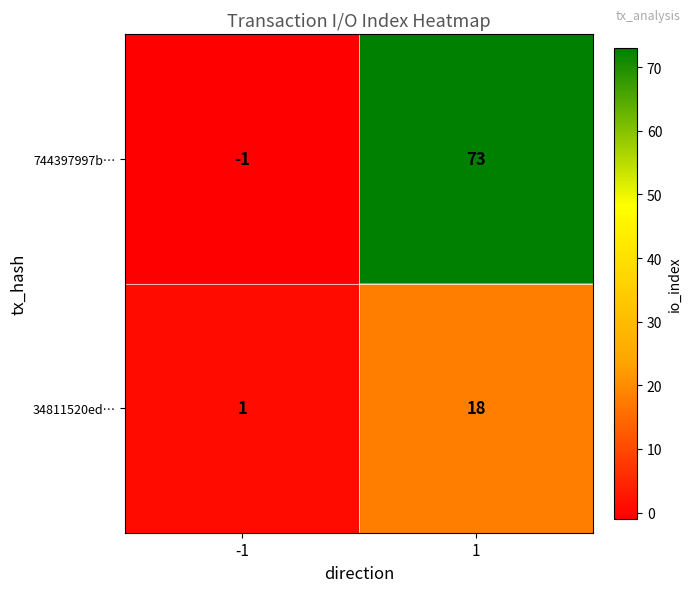

What is the highest value of the 34811520ed… series?

18